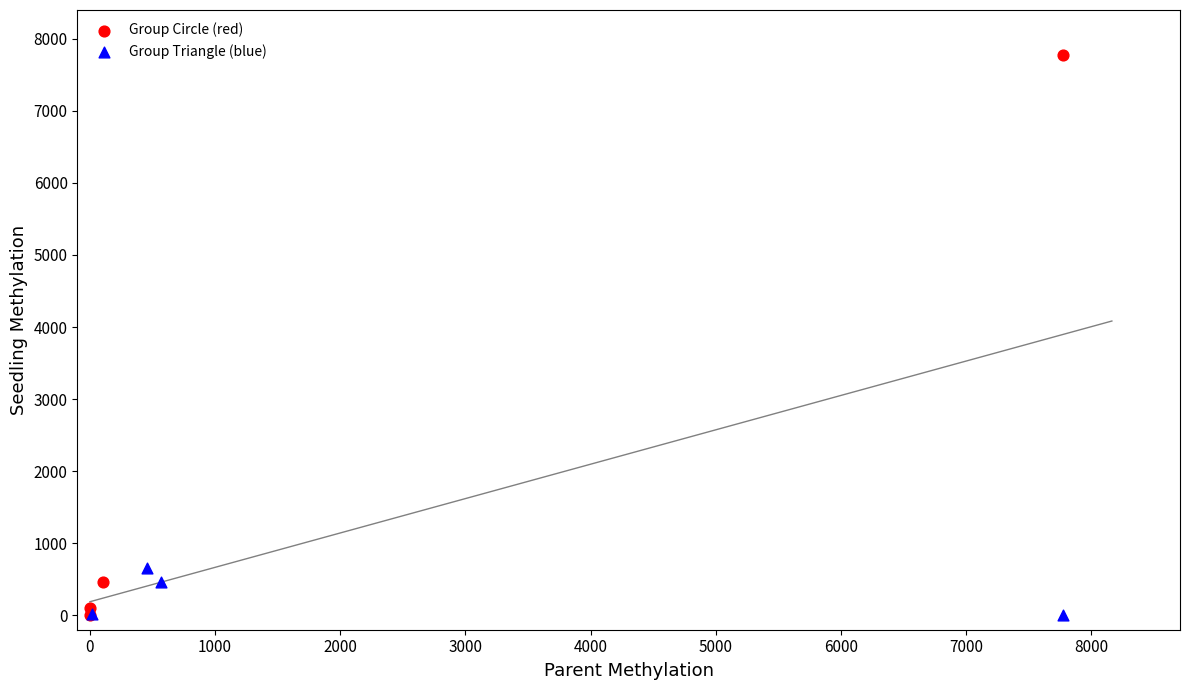

Which series contains the highest Y value?

Group Circle (red)